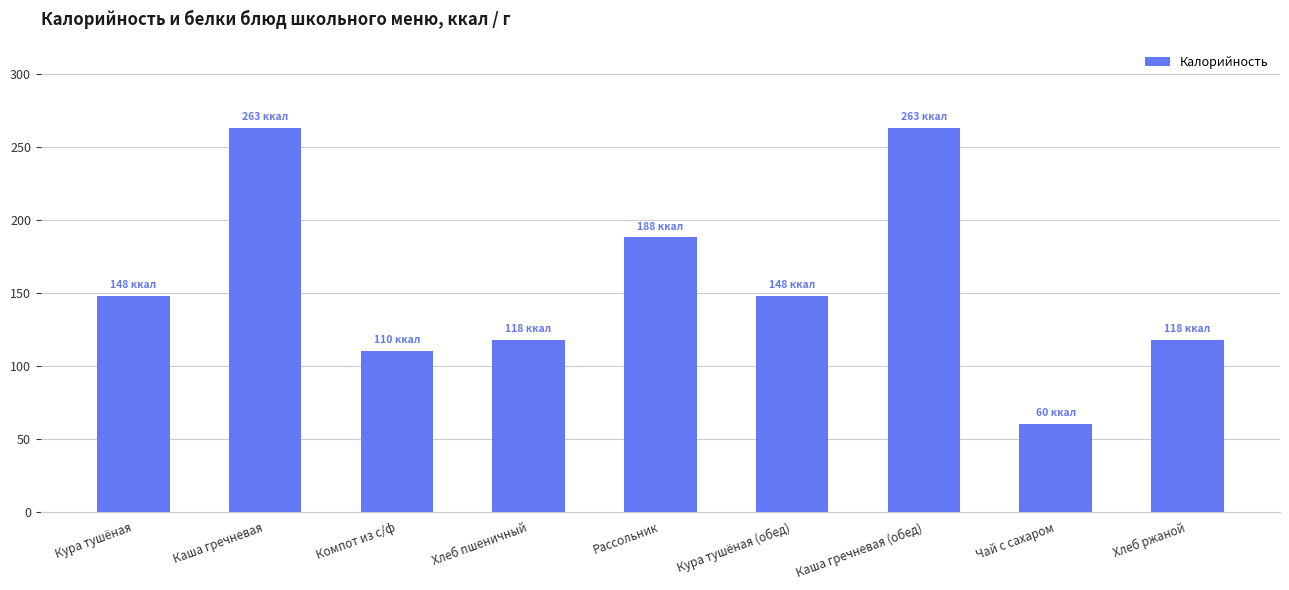

Are the bars horizontal?

No